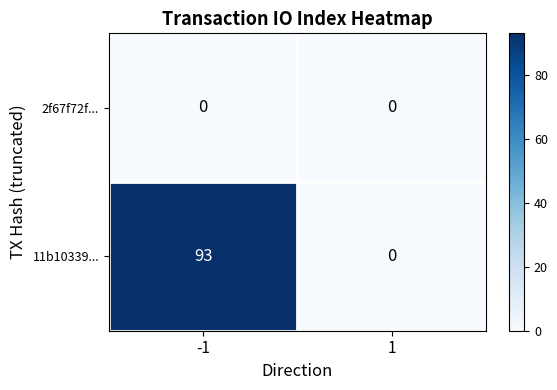

Reading right to left, extract all data points from this chart.

2f67f72f...: 0	0
11b10339...: 0	93